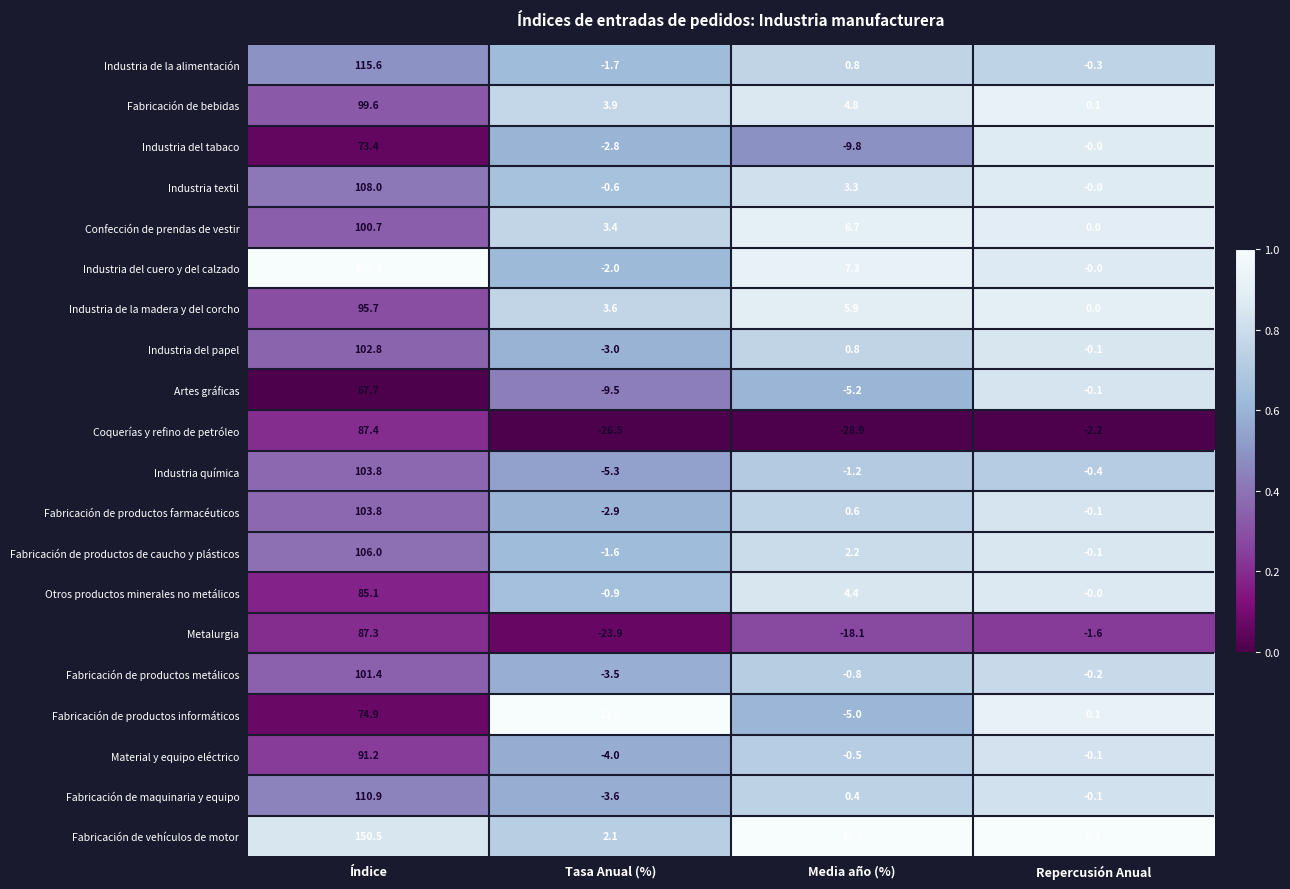

What is the total value across all series at Repercusión Anual?

-4.8